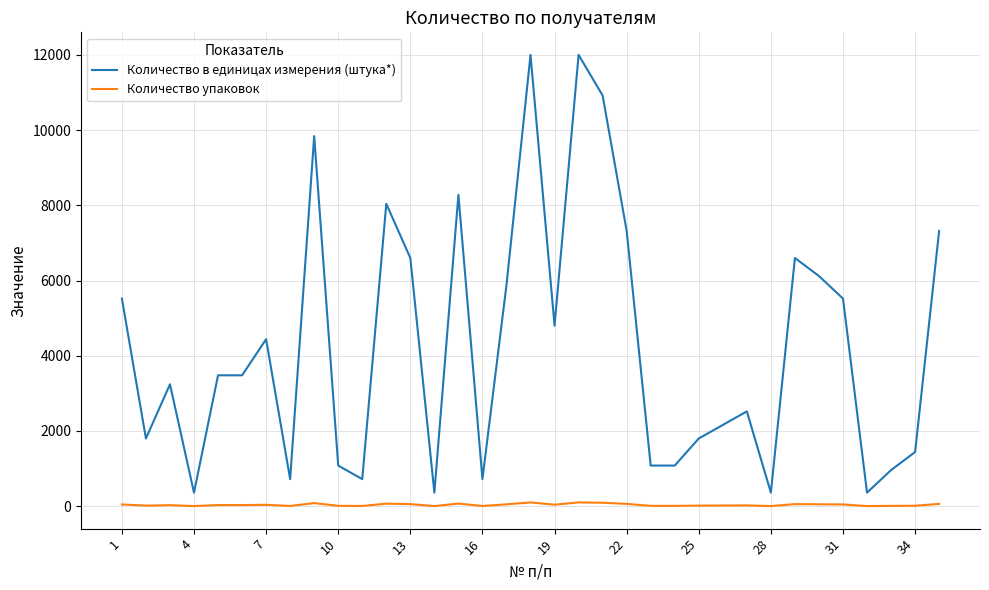

What is the average value of the Количество в единицах измерения (штука*) series?

4255